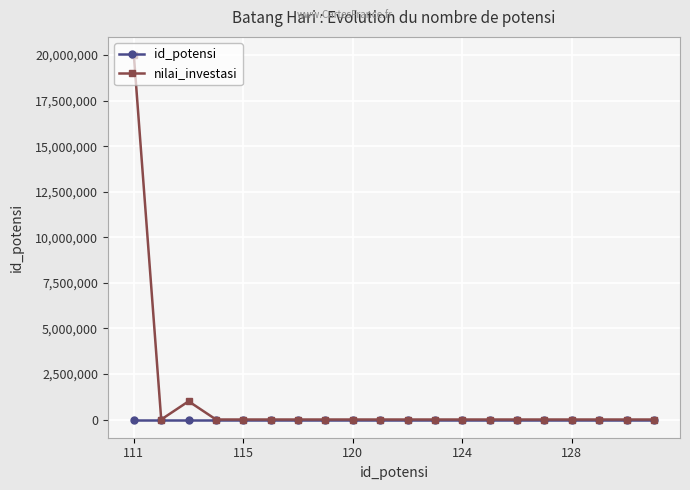

Which series has the largest total across all categories?

nilai_investasi